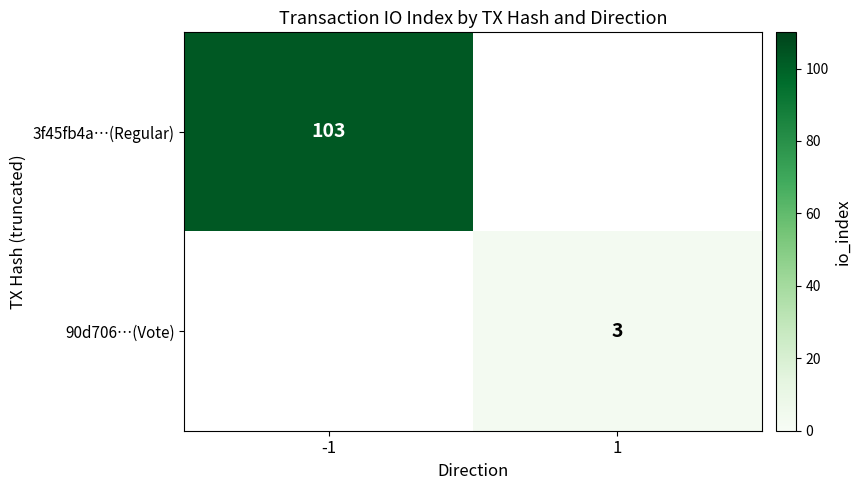

The value of 3f45fb4a…(Regular) at -1 is 62. True or false?

False